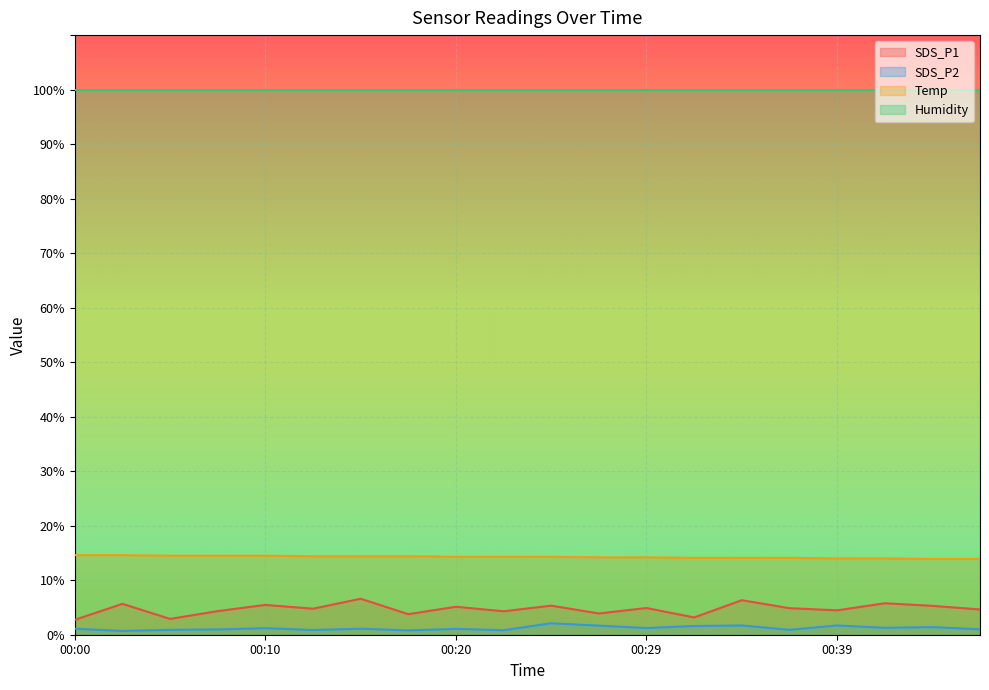

What is the minimum value for Temp?

13.9